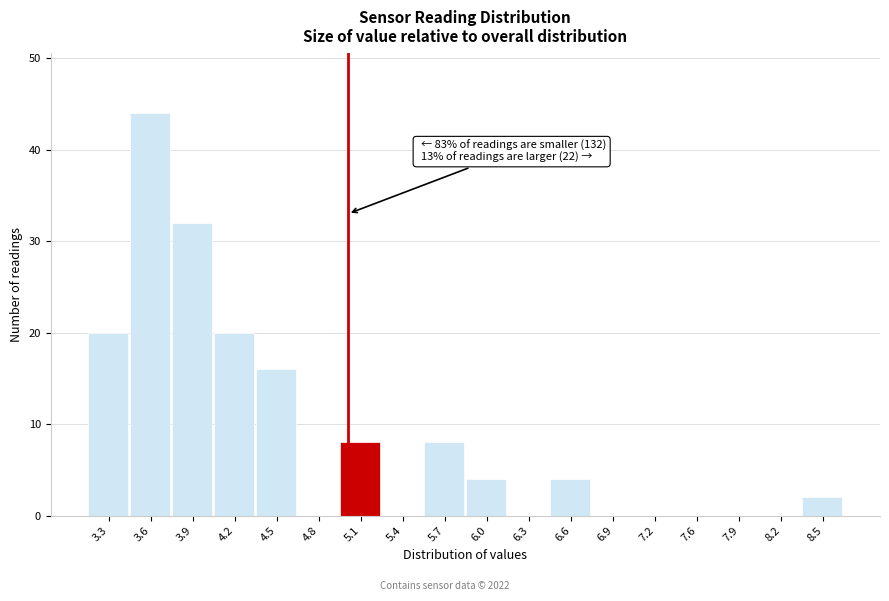

Which range on the x-axis has the tallest bar?

3.40 to 3.70